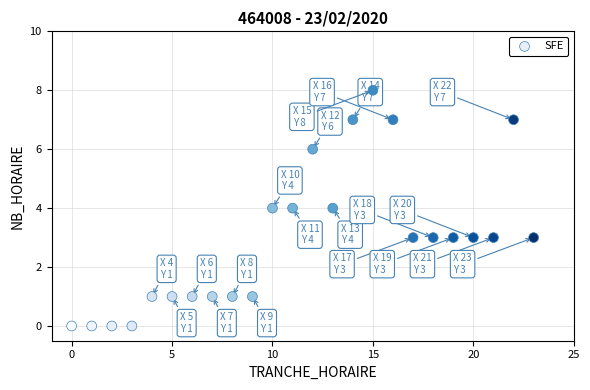

What is the range of X values (max minus min)?

23